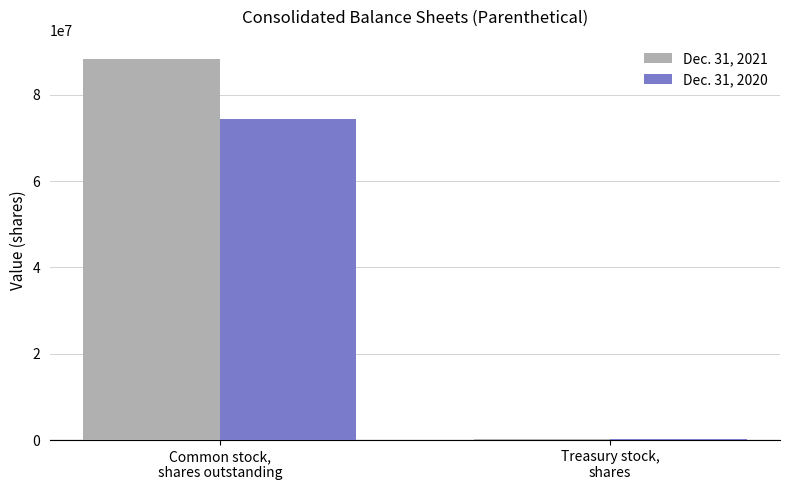

Read the Dec. 31, 2021 value at Common stock,
shares outstanding.

88338774